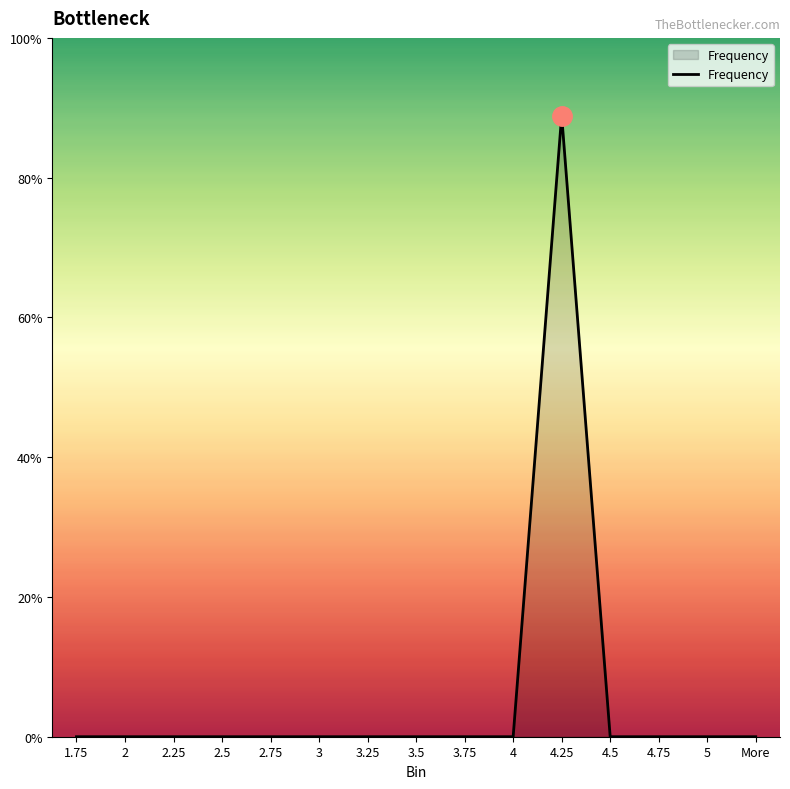

What is the label of the 7th point from the left?

3.25